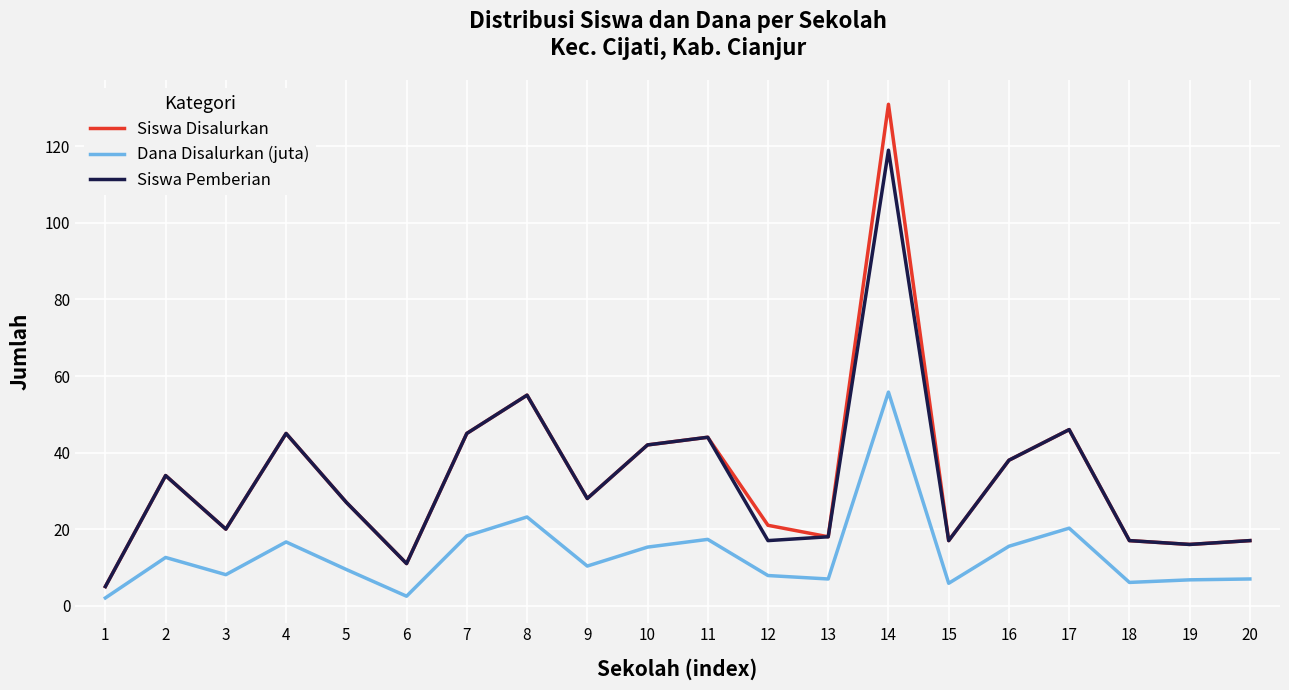

What is the difference between the highest and lowest values at 3?

11.9